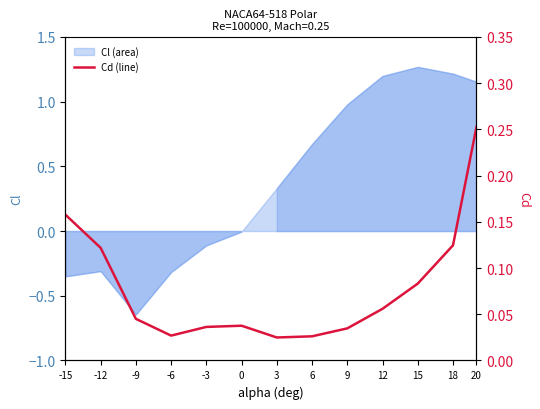

The chart shows a value of 0.1 at 15. True or false?

False